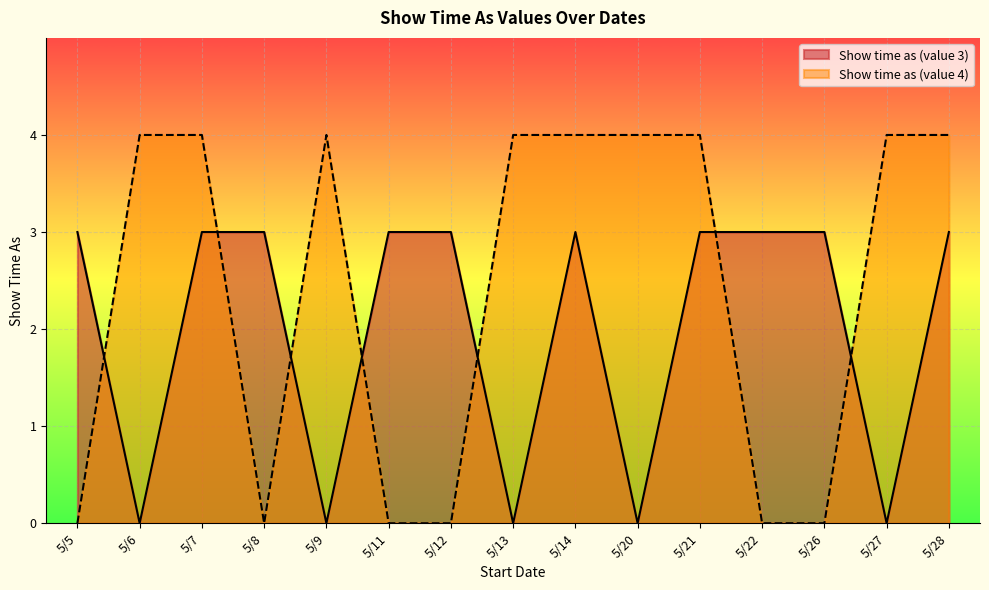

Which series ends up on top after the final intersection of Show time as (value 3) and Show time as (value 4)?

Show time as (value 4)